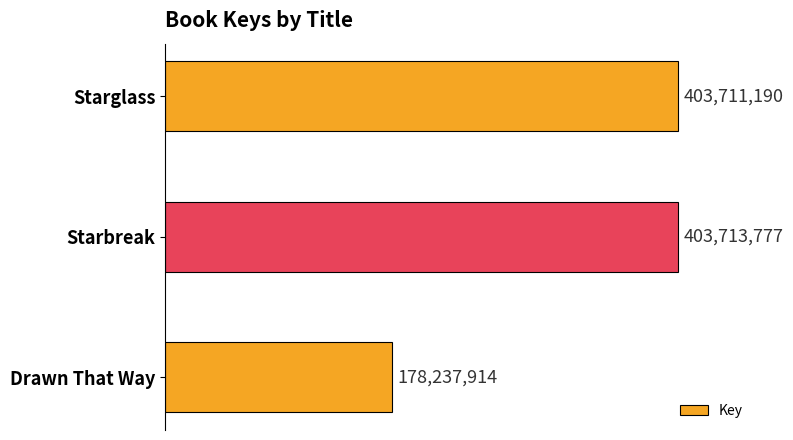

Are the bars grouped side by side (vs. stacked)?

No